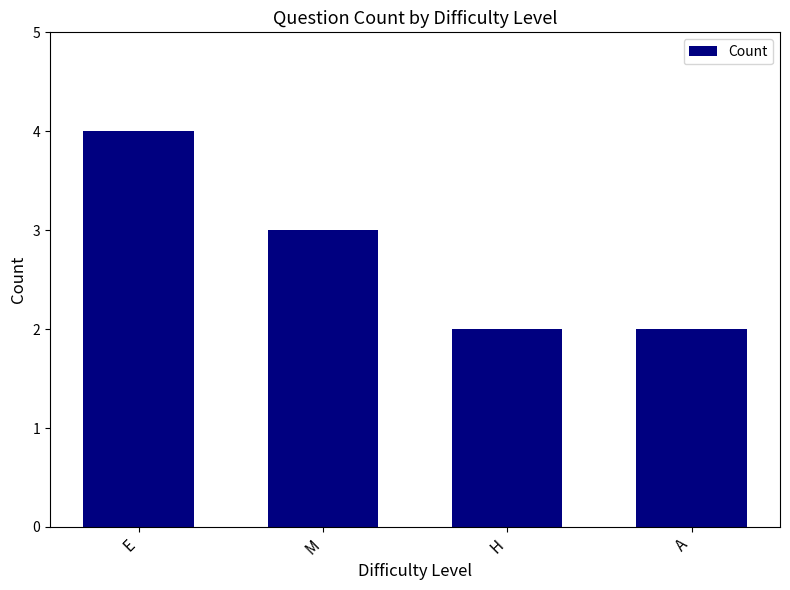

How many categories are shown in the chart?

4